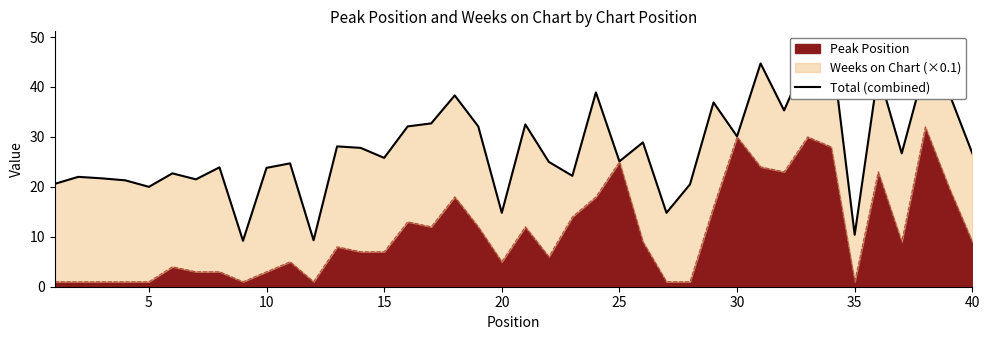

What is the maximum value for Peak Position?

32